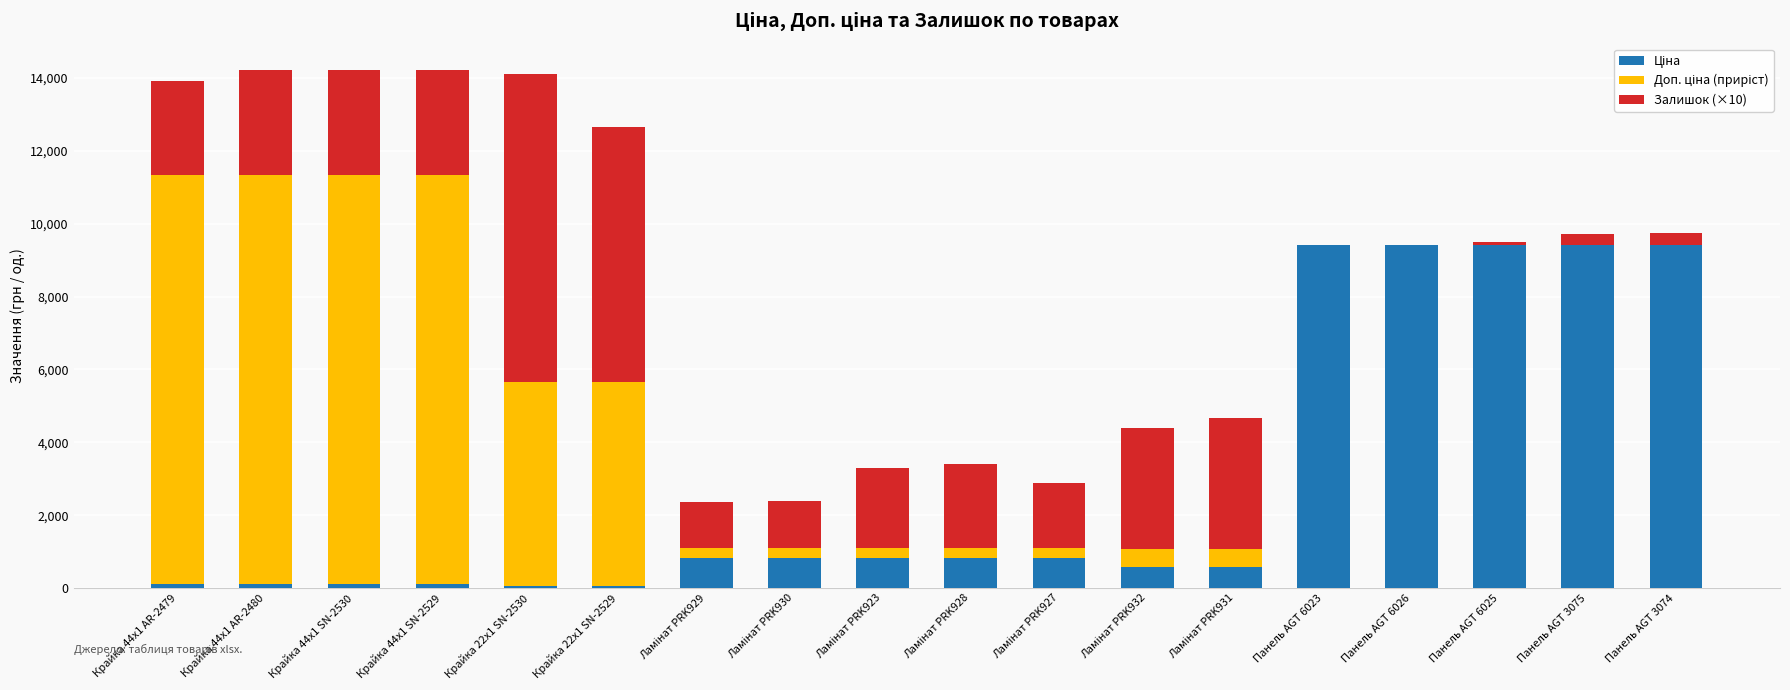

Does the chart contain stacked bars?

Yes